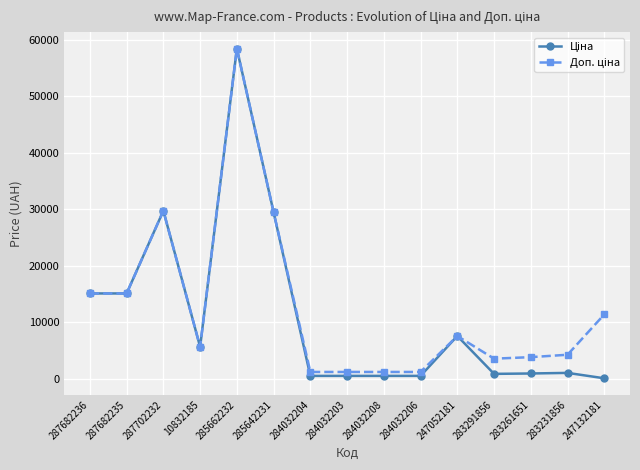

At which category is the sum across all series the highest?

285662232